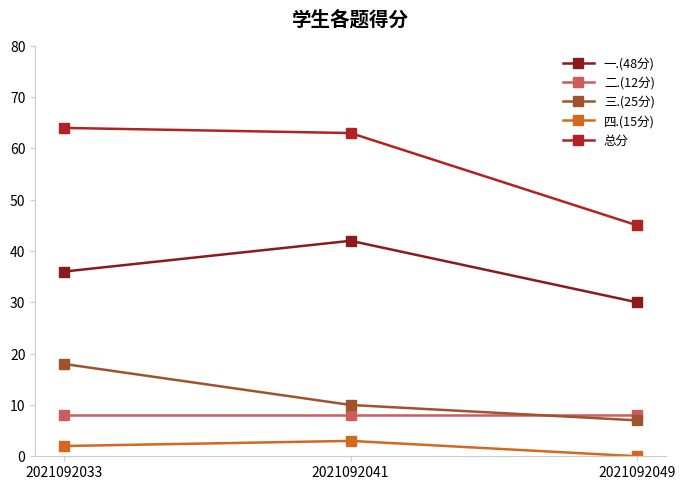

Read the 二.(12分) value at 2021092033.

8